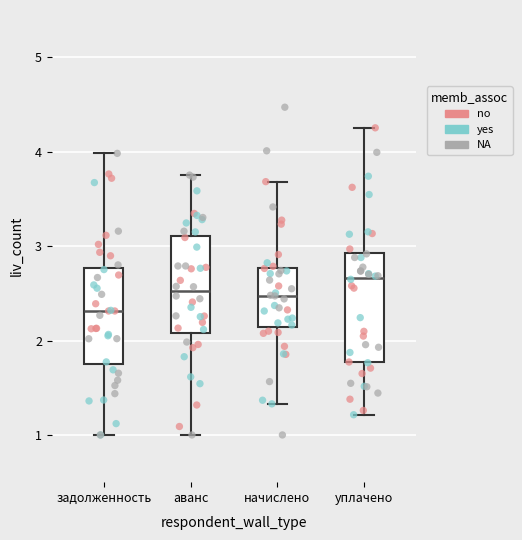

Reading left to right, transcribe this box plot: for each box, give where its median line is, the range the box spans, and where its two whiskers end, as read against the y-axis. The values are not printed on the chart, so give them approximately, as read against the axis.

задолженность: median 2.3, box 1.8 to 2.8, whiskers 1.0 to 4.0
аванс: median 2.5, box 2.1 to 3.1, whiskers 1.0 to 3.8
начислено: median 2.5, box 2.1 to 2.8, whiskers 1.3 to 3.7
уплачено: median 2.7, box 1.8 to 2.9, whiskers 1.2 to 4.3